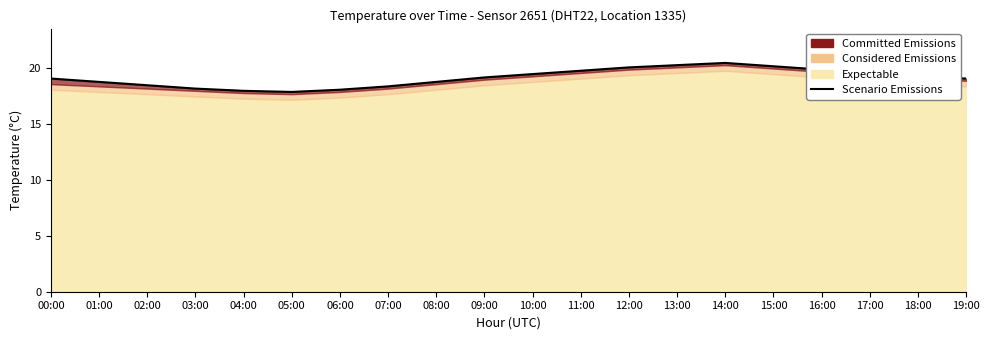

The value at 01:00 is 11.9. True or false?

False